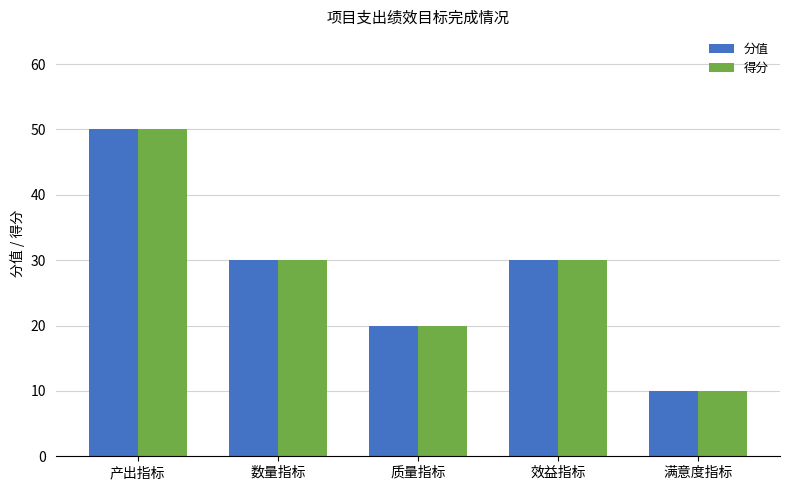

What are all the series names shown in the legend?

分值, 得分